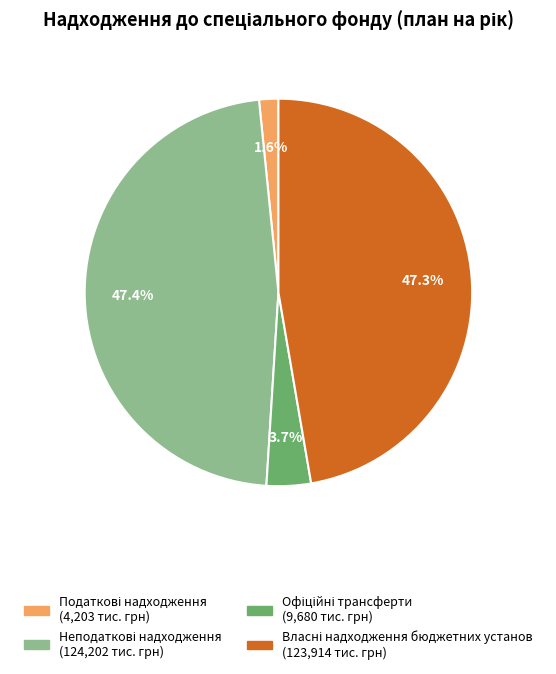

Is there a majority slice in this chart?

No